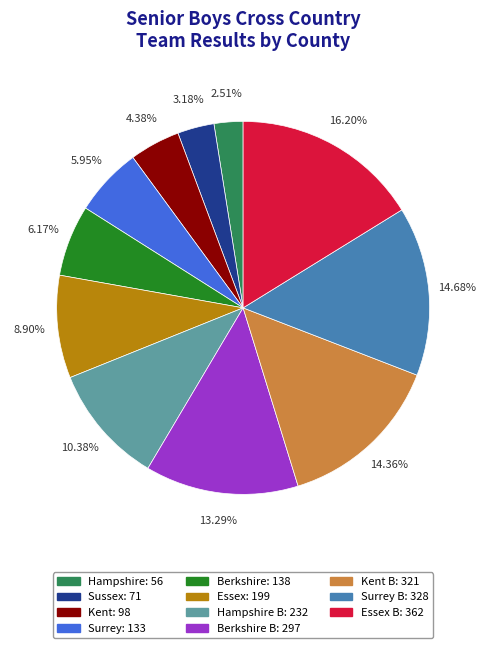

Is there a majority slice in this chart?

No